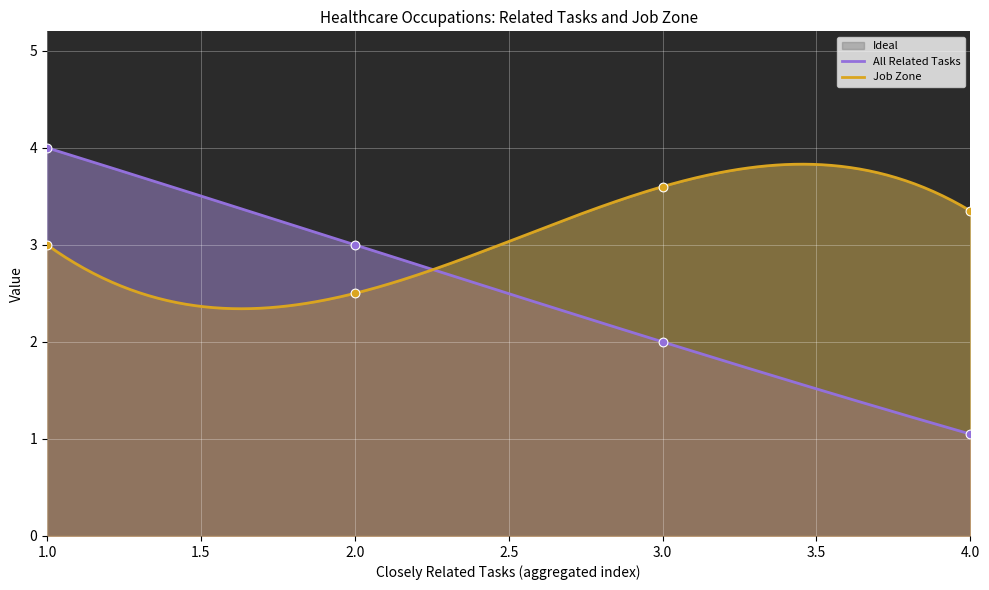

Which series has the largest Y range (max minus min)?

All Related Tasks